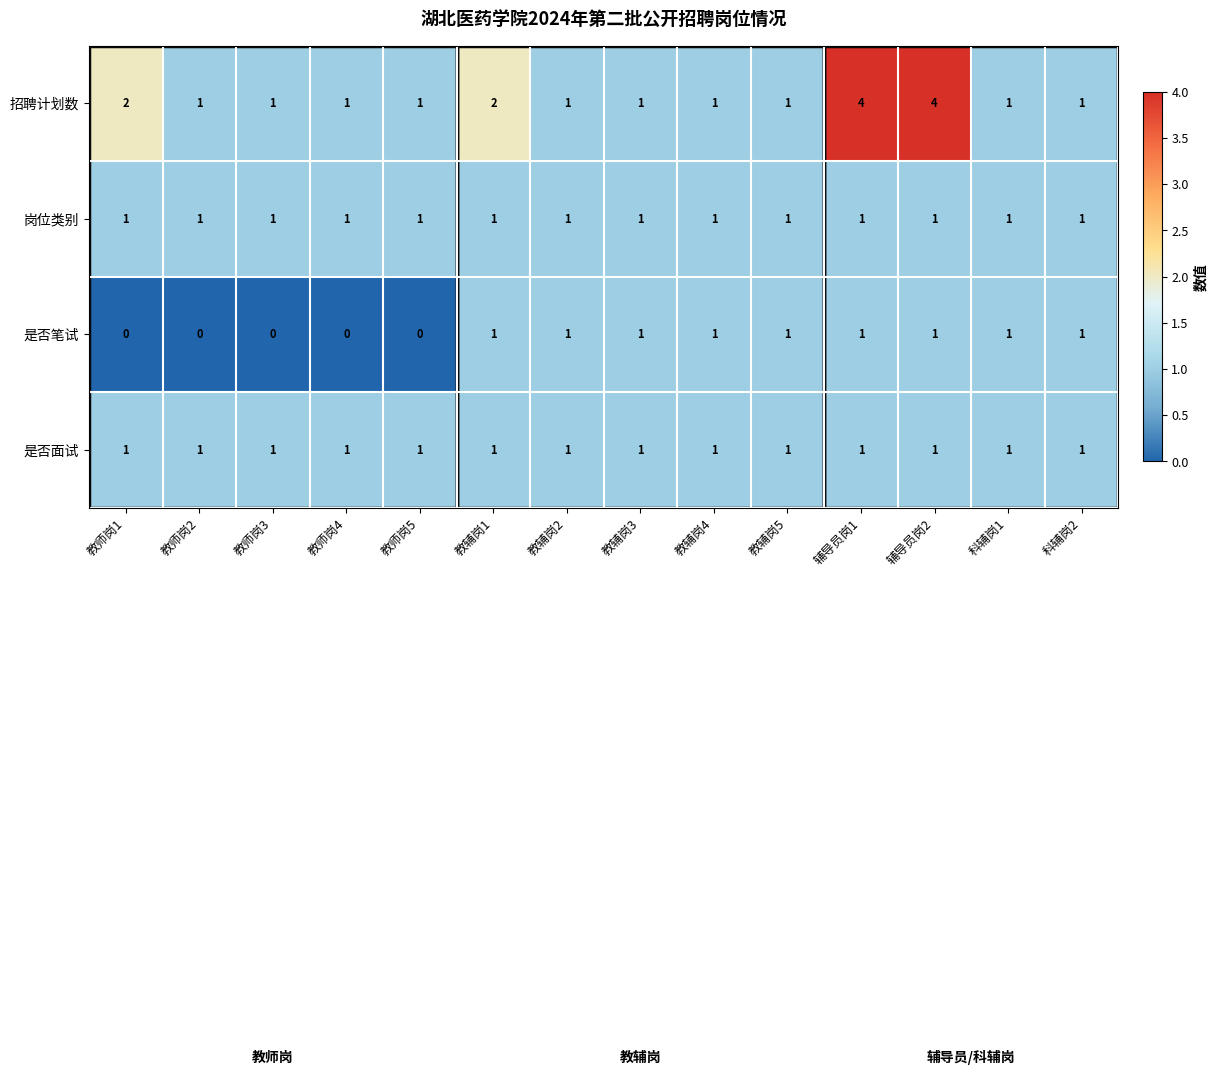

The value of 招聘计划数 at 辅导员岗1 is 4. True or false?

True